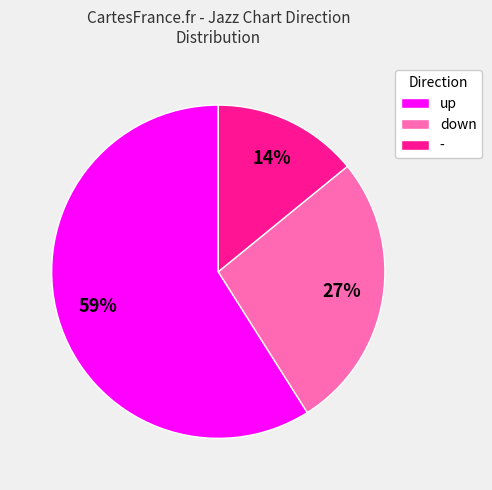

Rank the categories by value from lowest to highest.

-, down, up